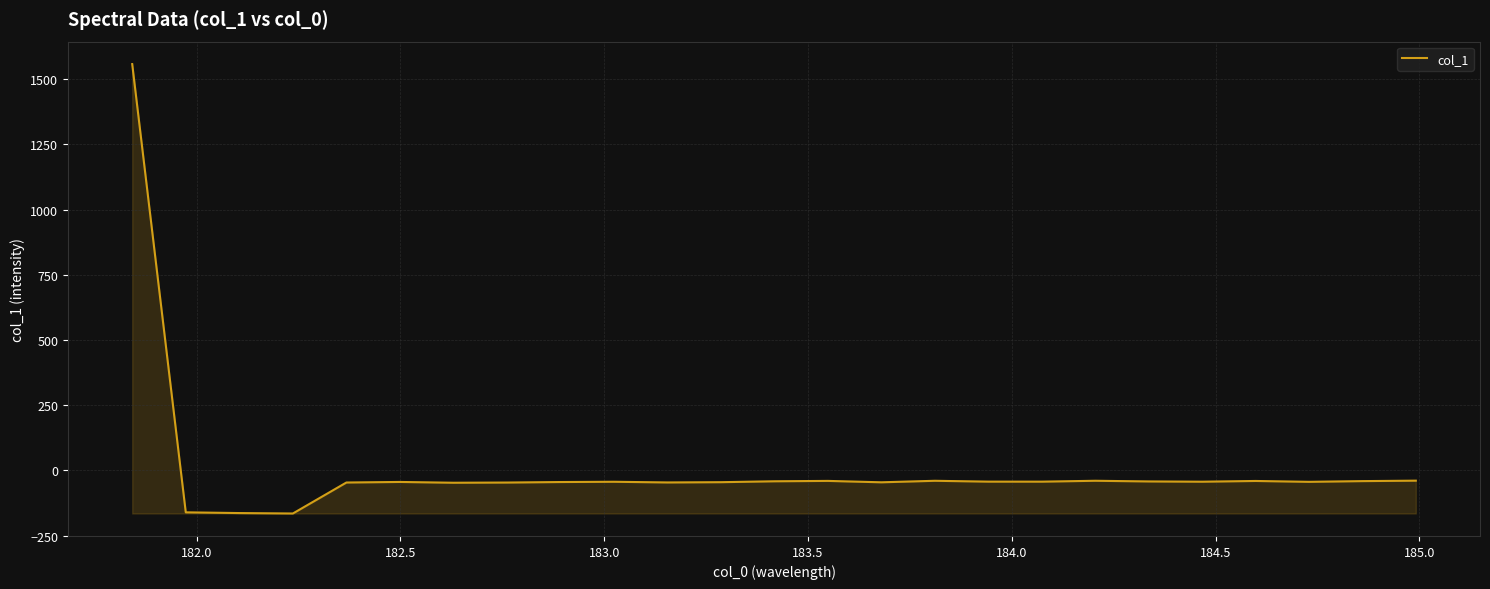

What is the difference between the maximum and minimum values?

1722.8